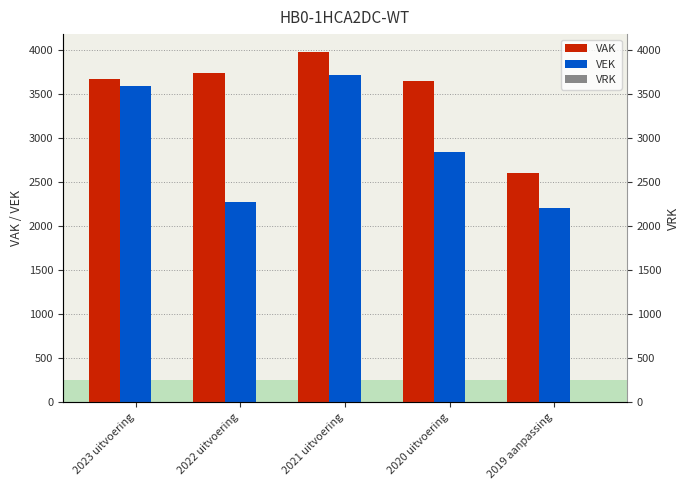

At how many categories does at least one series exceed 2492?

5